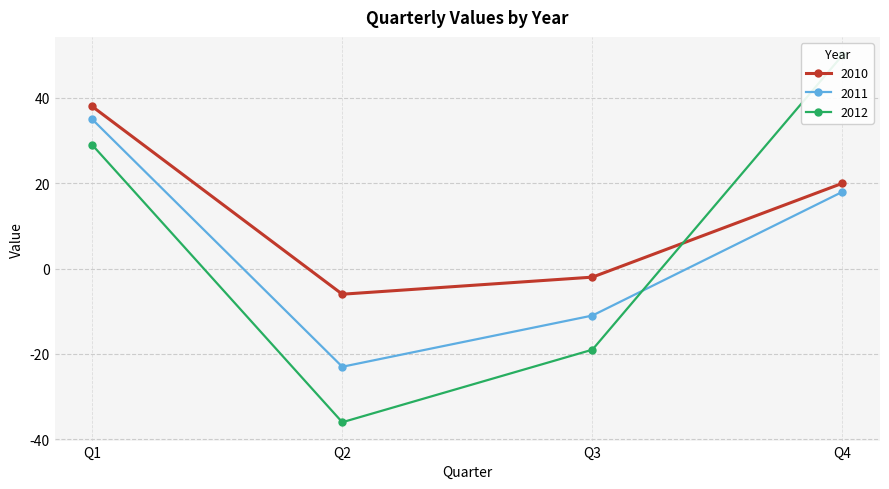

Reading left to right, what are all the values shown in this chart?

2010: 38	-6	-2	20
2011: 35	-23	-11	18
2012: 29	-36	-19	50